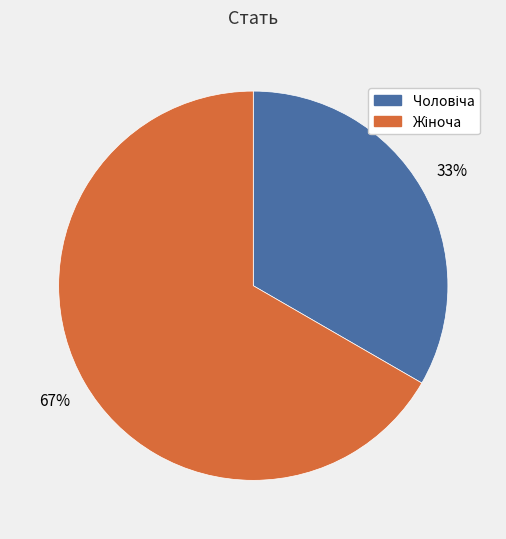

To the nearest percent, what is the average slice percentage?

50%